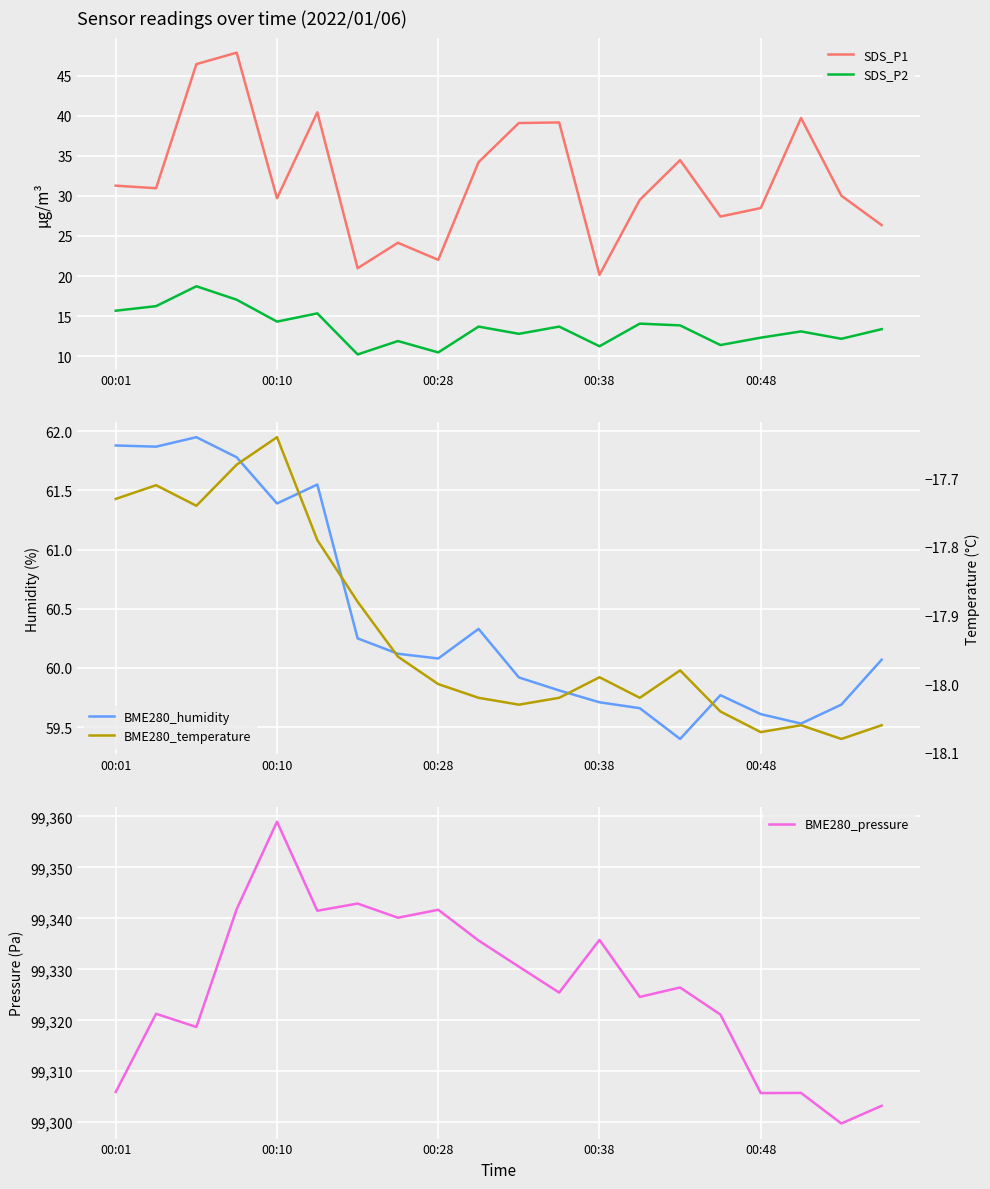

What is the difference between the second highest and second lowest values in the BME280_pressure series?

39.7